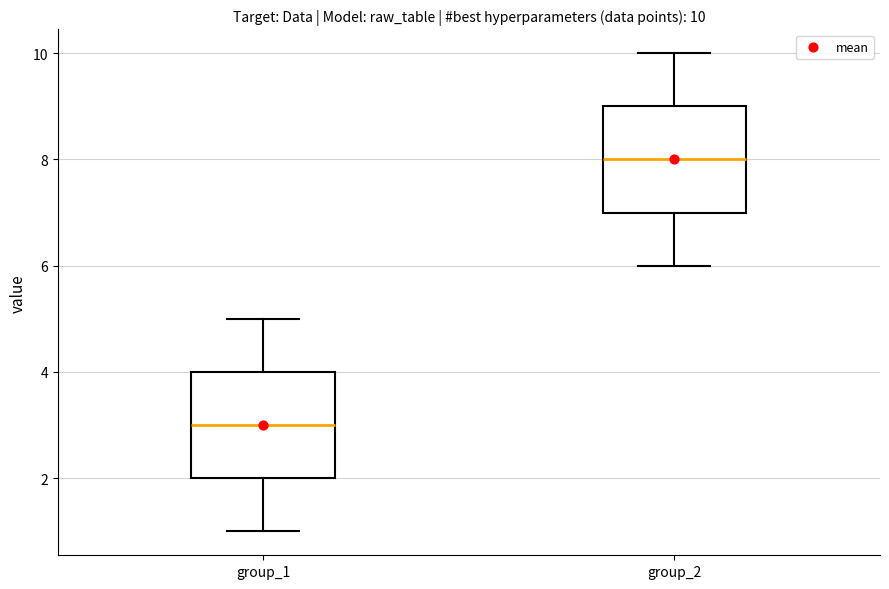

Which box's median line is the lowest?

group_1